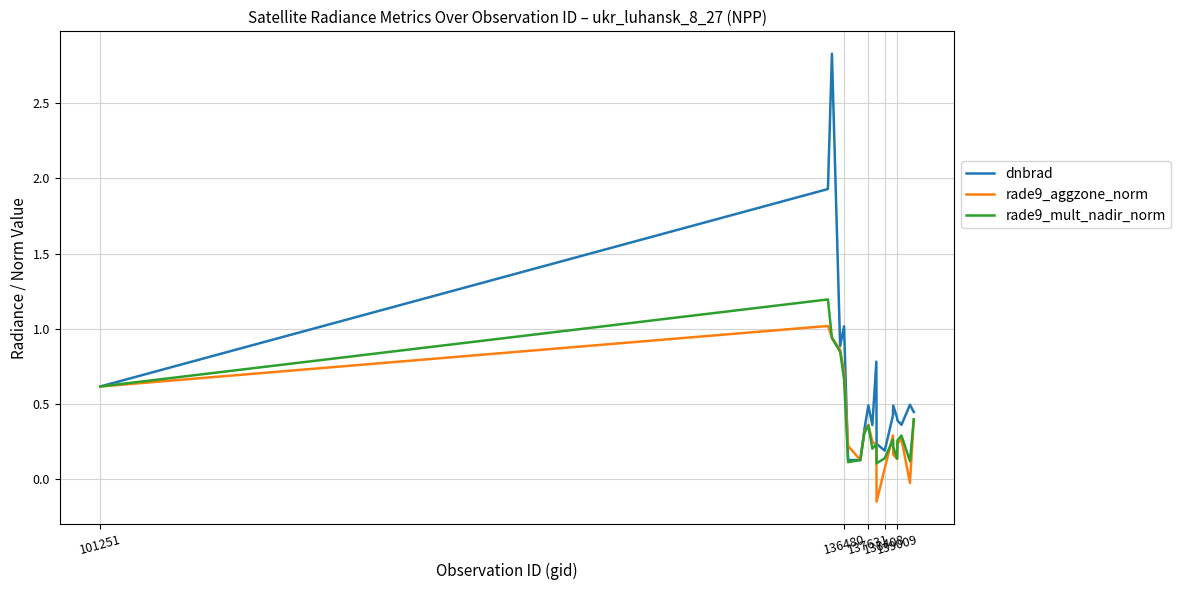

Rank the series by their maximum value, from highest to lowest.

dnbrad, rade9_mult_nadir_norm, rade9_aggzone_norm